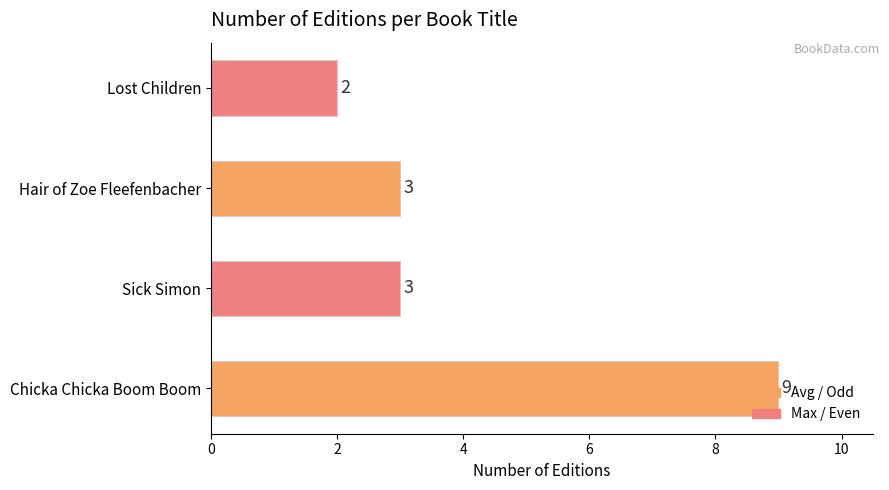

Which label corresponds to the smallest value in the chart?

Lost Children